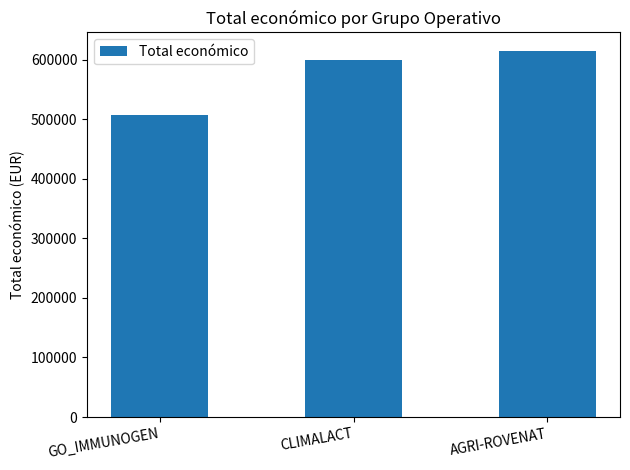

How many series are shown in this chart?

1